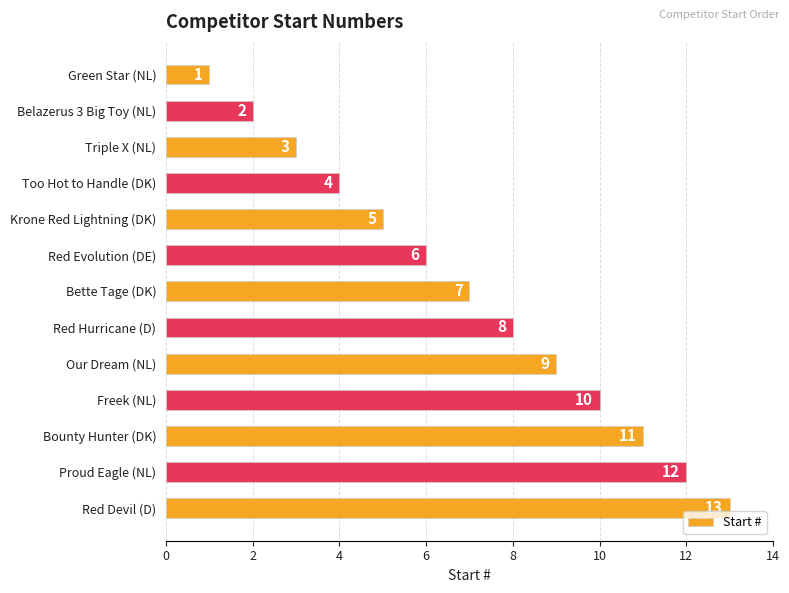

Between Red Hurricane (D) and Too Hot to Handle (DK), which is larger?

Red Hurricane (D)